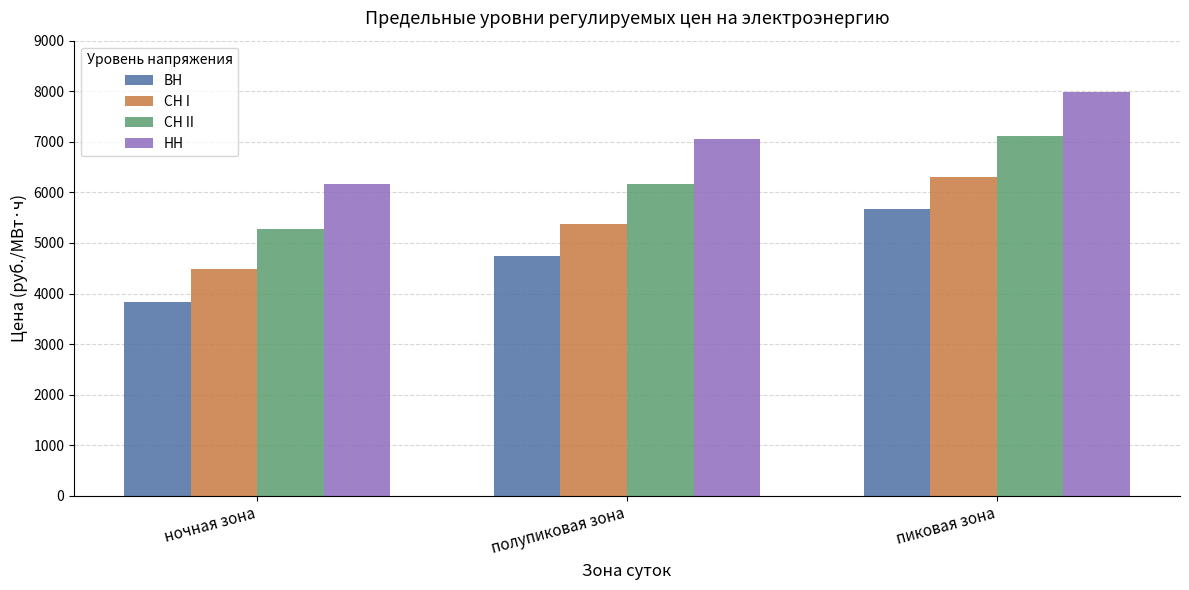

What is the value of the ВН bar at the 1st from the left?

3836.6